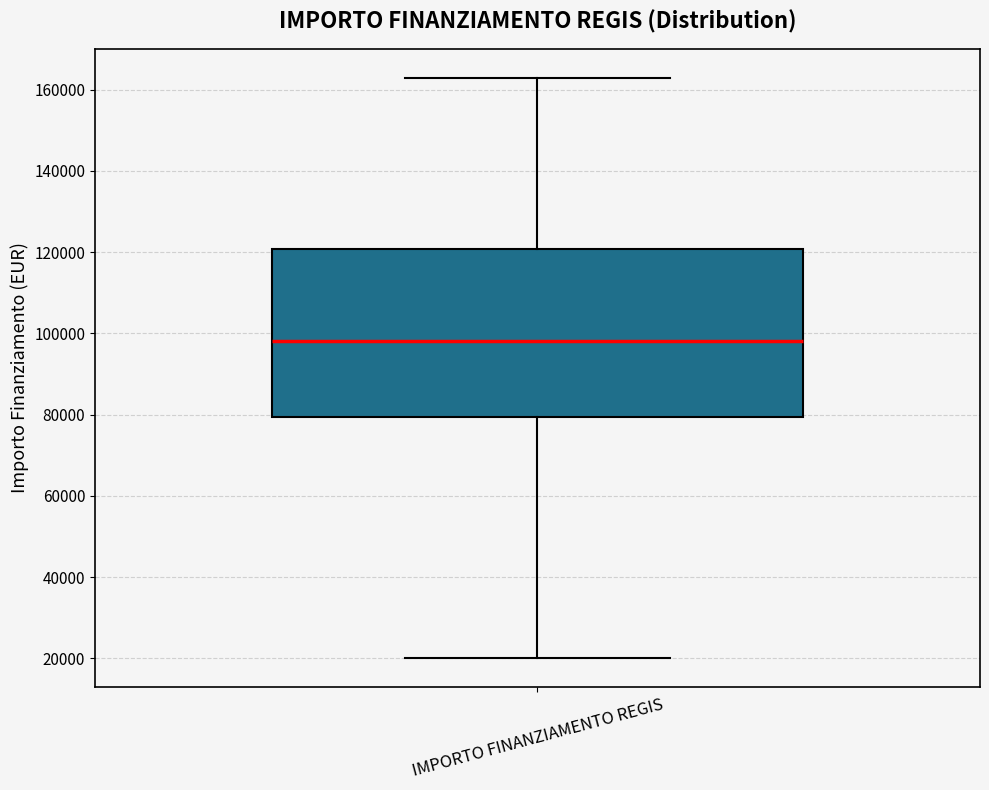

Transcribe this box plot: give where the median line is, the range the box spans, and where the two whiskers end, as read against the y-axis. The values are not printed on the chart, so give them approximately, as read against the axis.

median 98000, box 80000 to 120000, whiskers 20000 to 162000